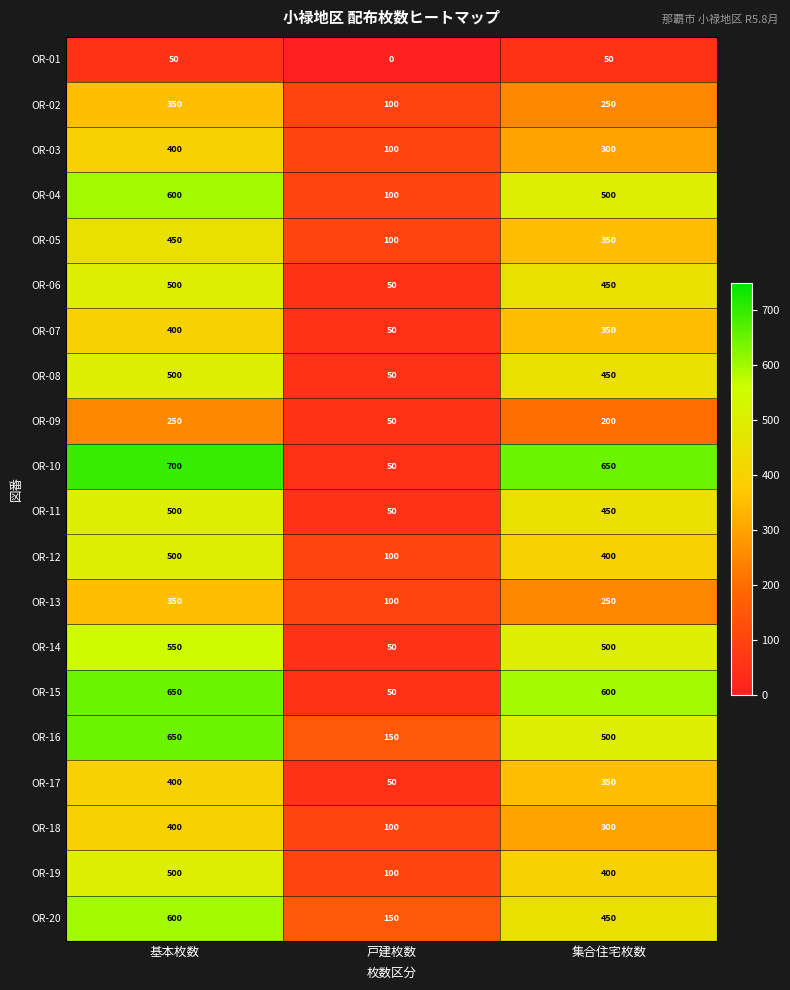

Between 基本枚数 and 戸建枚数, which series saw the biggest shift?

OR-10